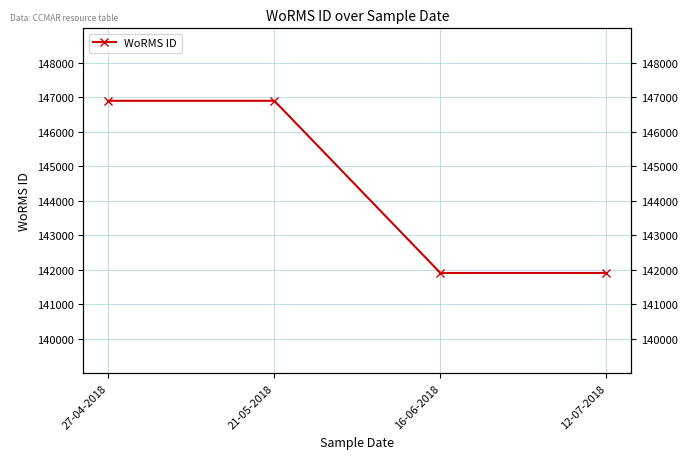

How many data points does each series have?

4